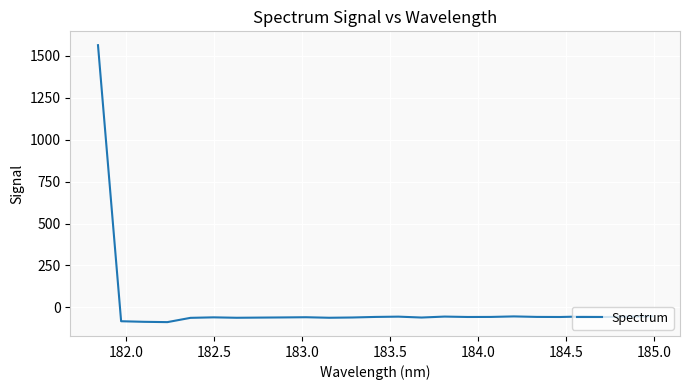

Count the number of data series in this chart.

1